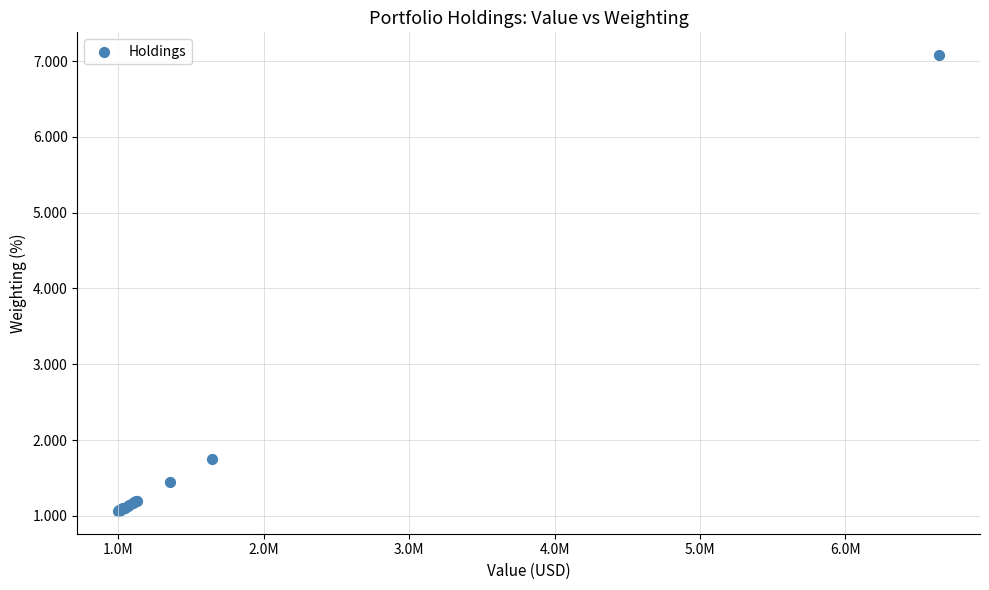

What Y value in the scatter plot is closest to 4?

1.8